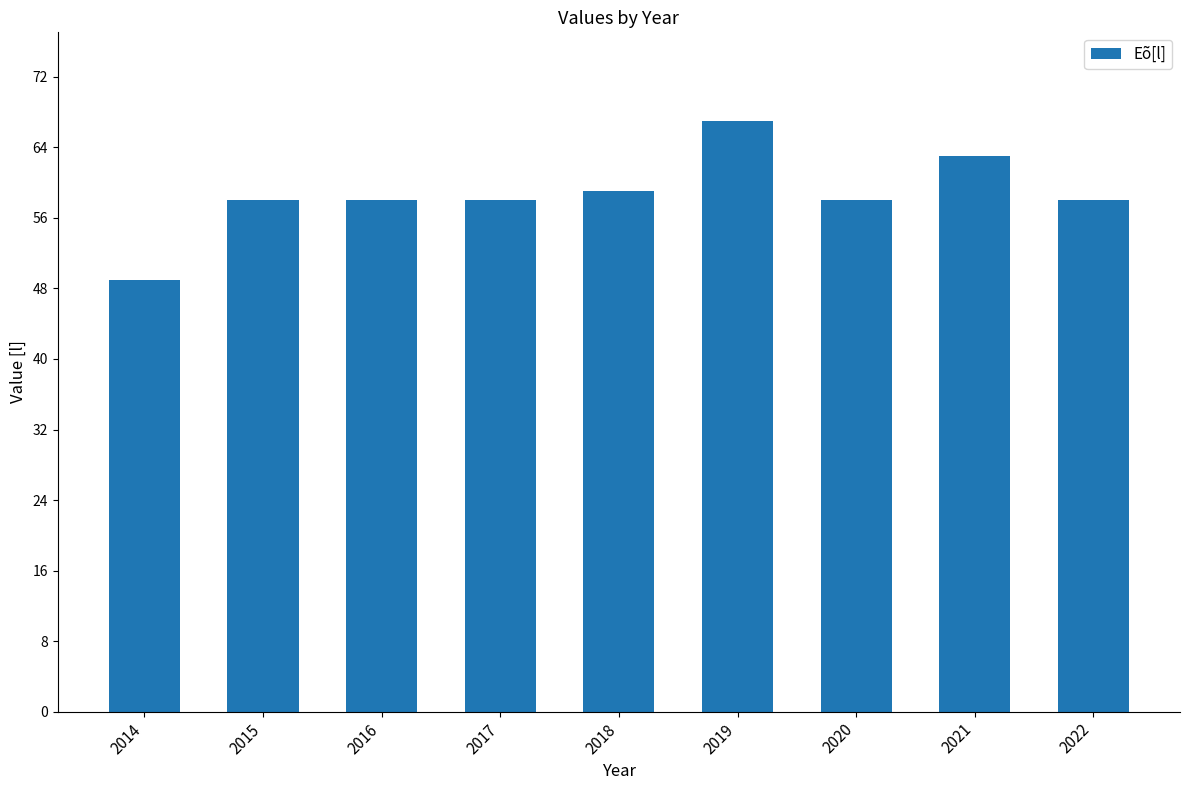

Reading left to right, extract all data points from this chart.

49	58	58	58	59	67	58	63	58